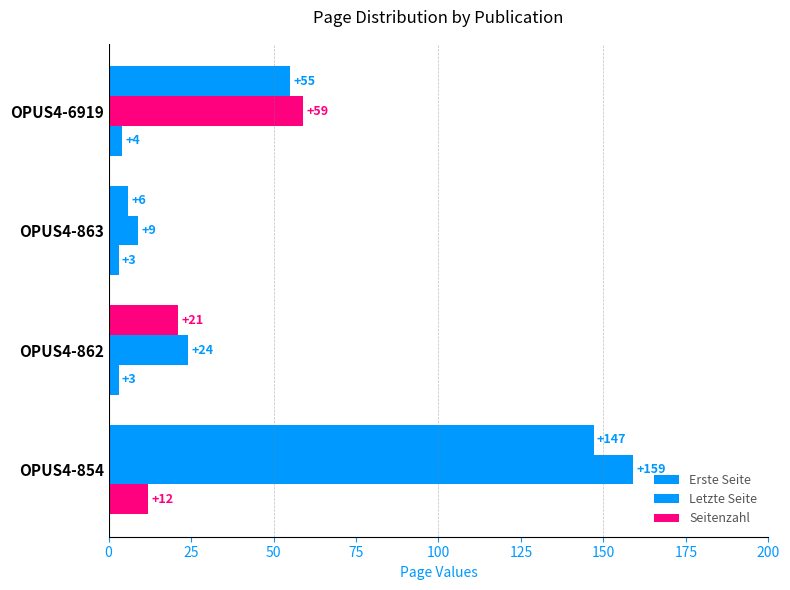

Rank the series by their maximum value, from highest to lowest.

Letzte Seite, Erste Seite, Seitenzahl